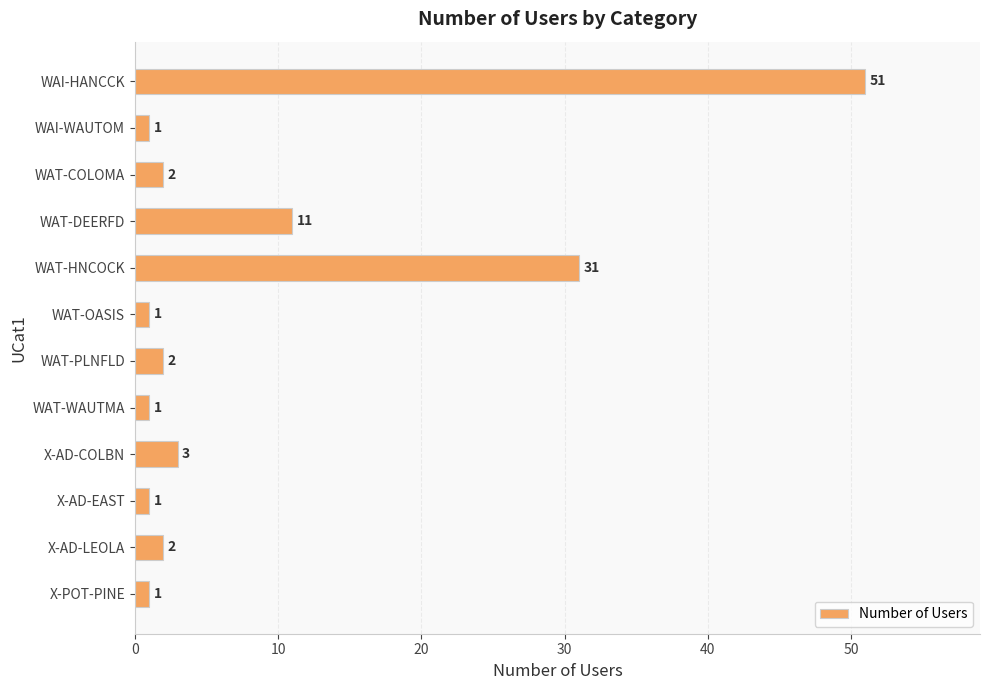

Are the bars horizontal?

Yes